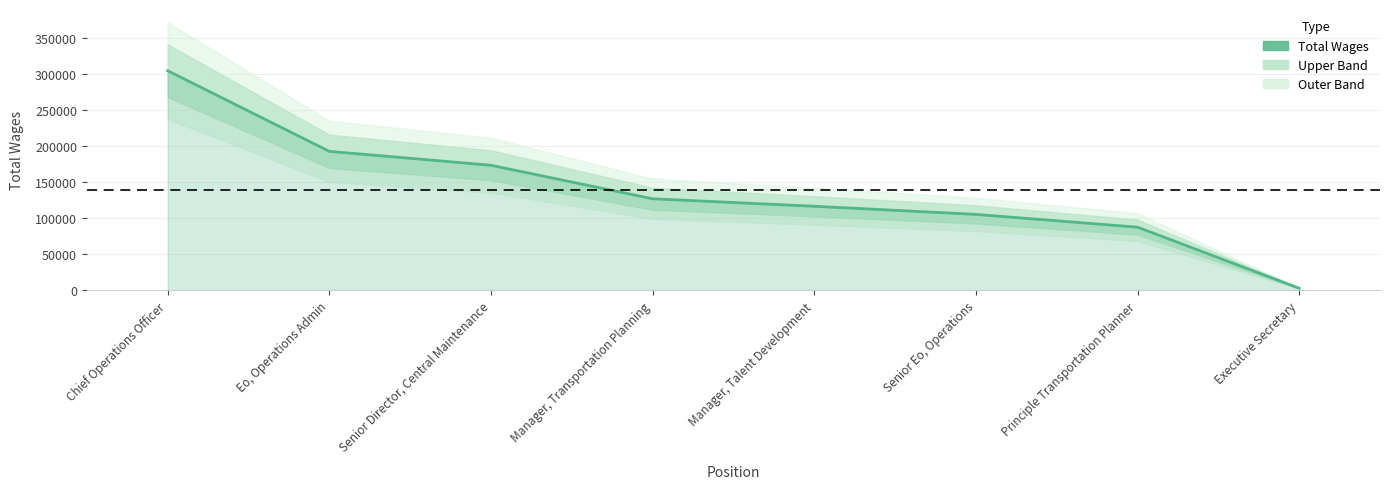

How many lines are shown in the chart?

1